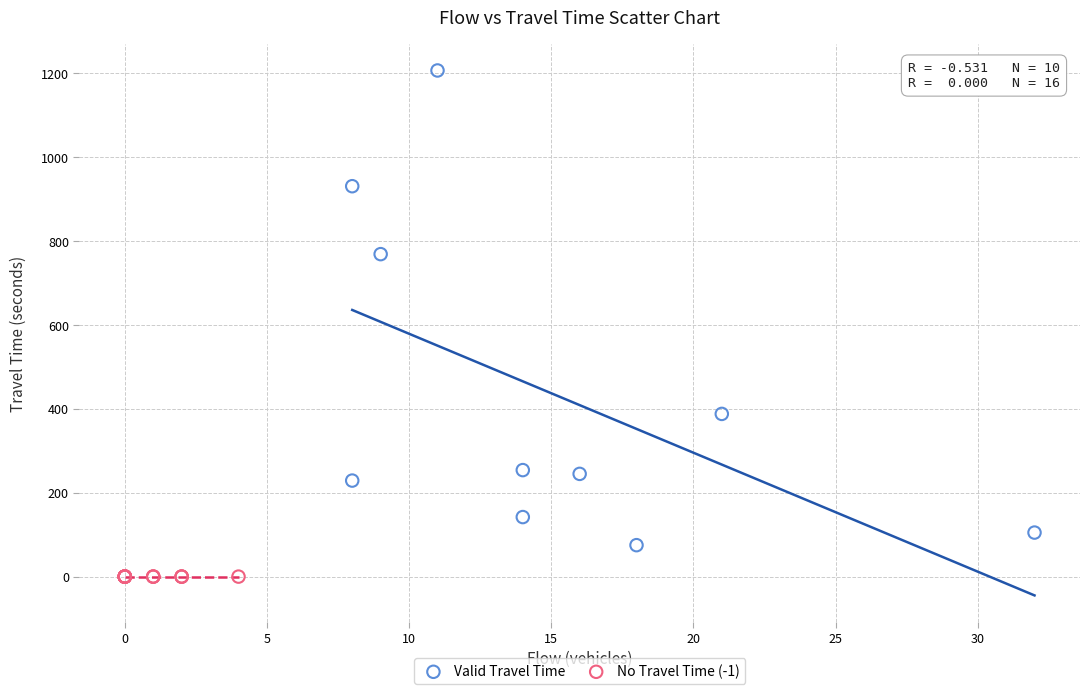

Which series contains the lowest Y value?

No Travel Time (-1)